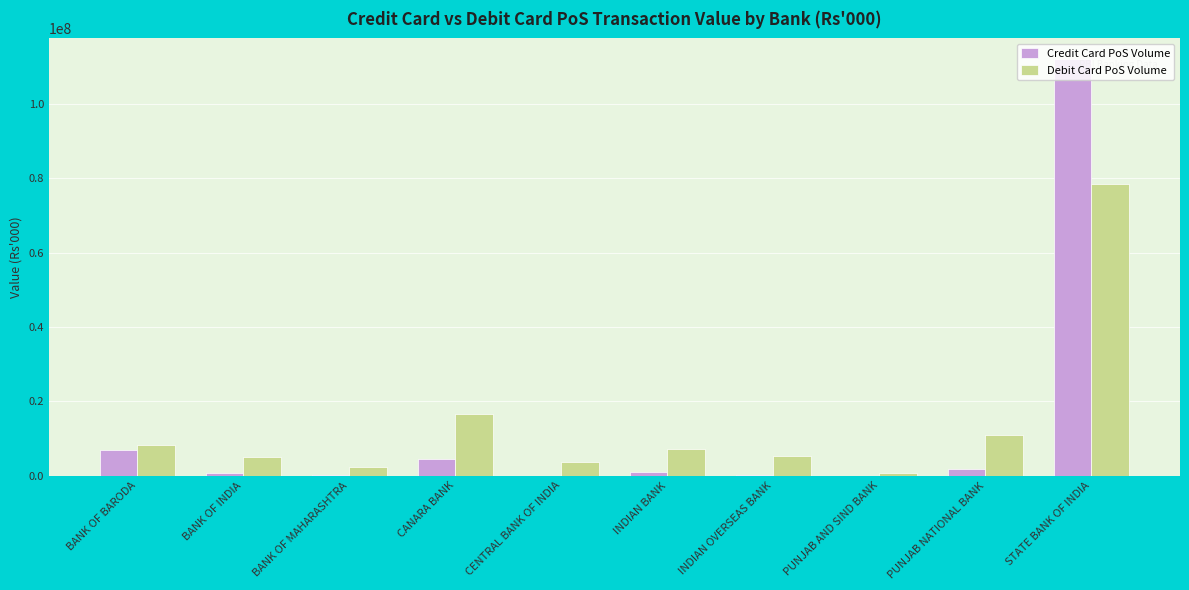

What is the greatest value displayed?

112074000